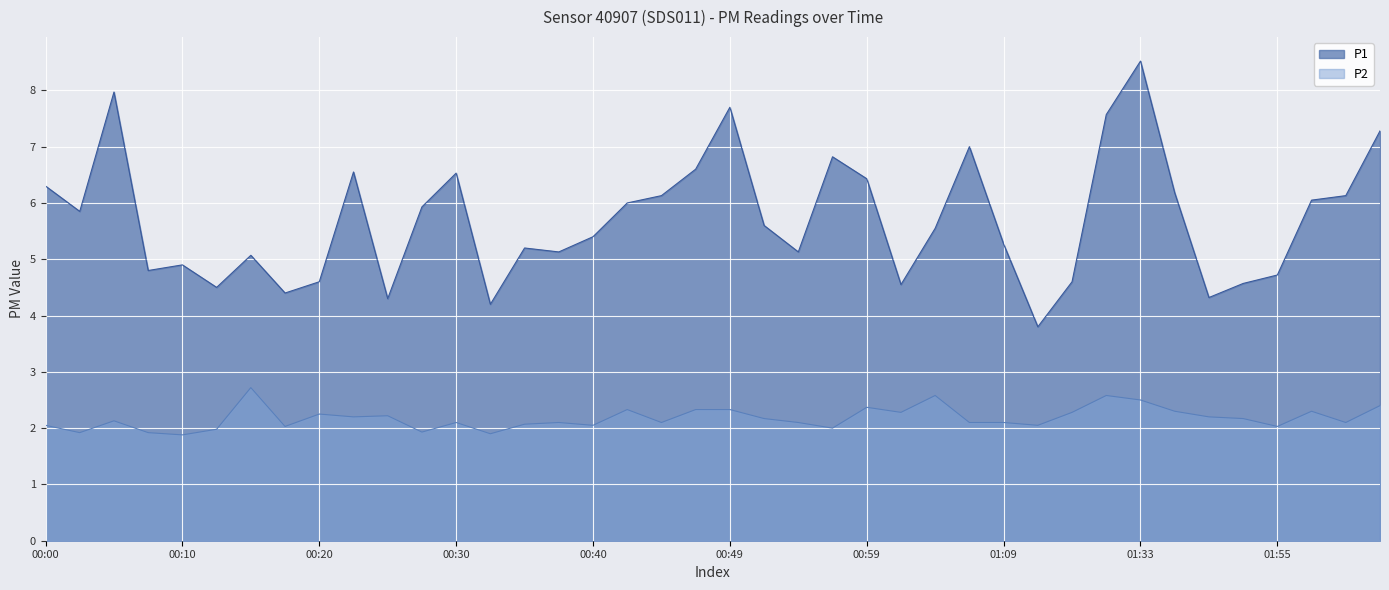

What is the label of the 17th point from the right?

00:57